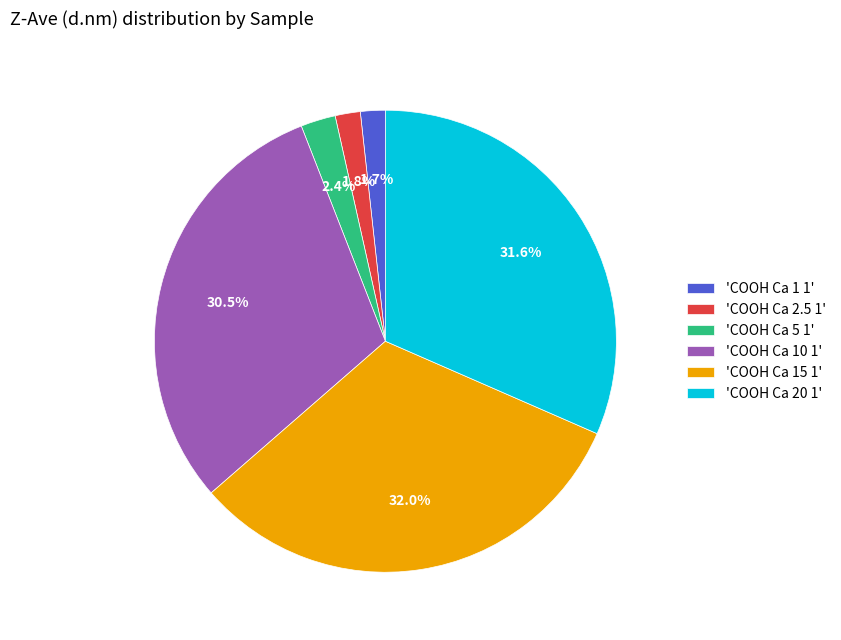

Between 'COOH Ca 20 1' and 'COOH Ca 1 1', which is larger?

'COOH Ca 20 1'